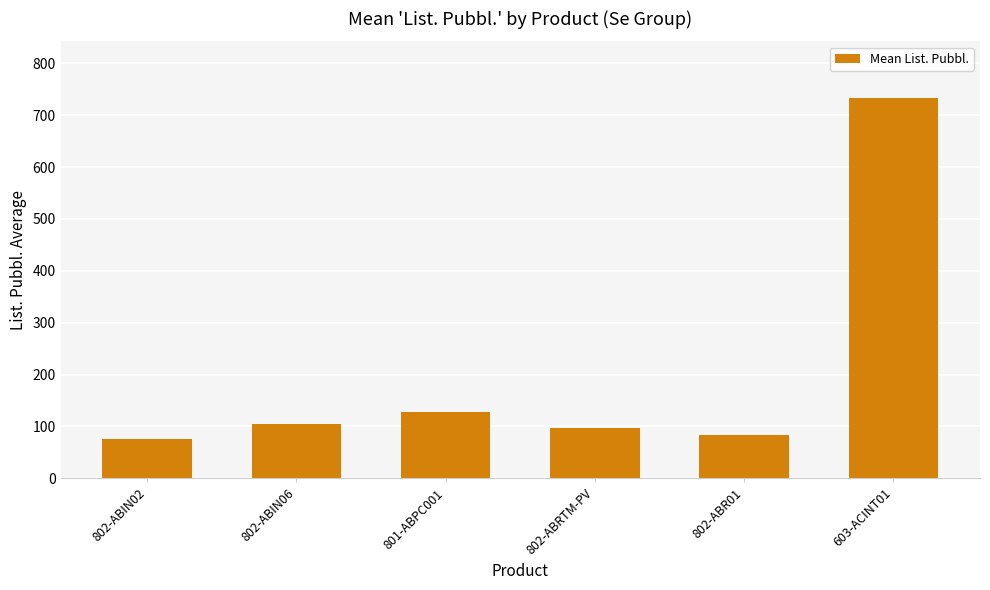

List the labels in order of value, largest first.

603-ACINT01, 801-ABPC001, 802-ABIN06, 802-ABRTM-PV, 802-ABR01, 802-ABIN02